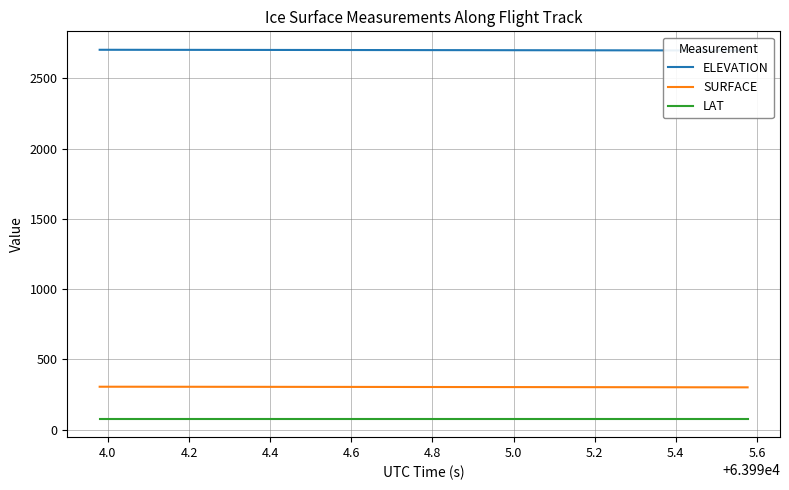

True or false: LAT and SURFACE cross at least once.

False